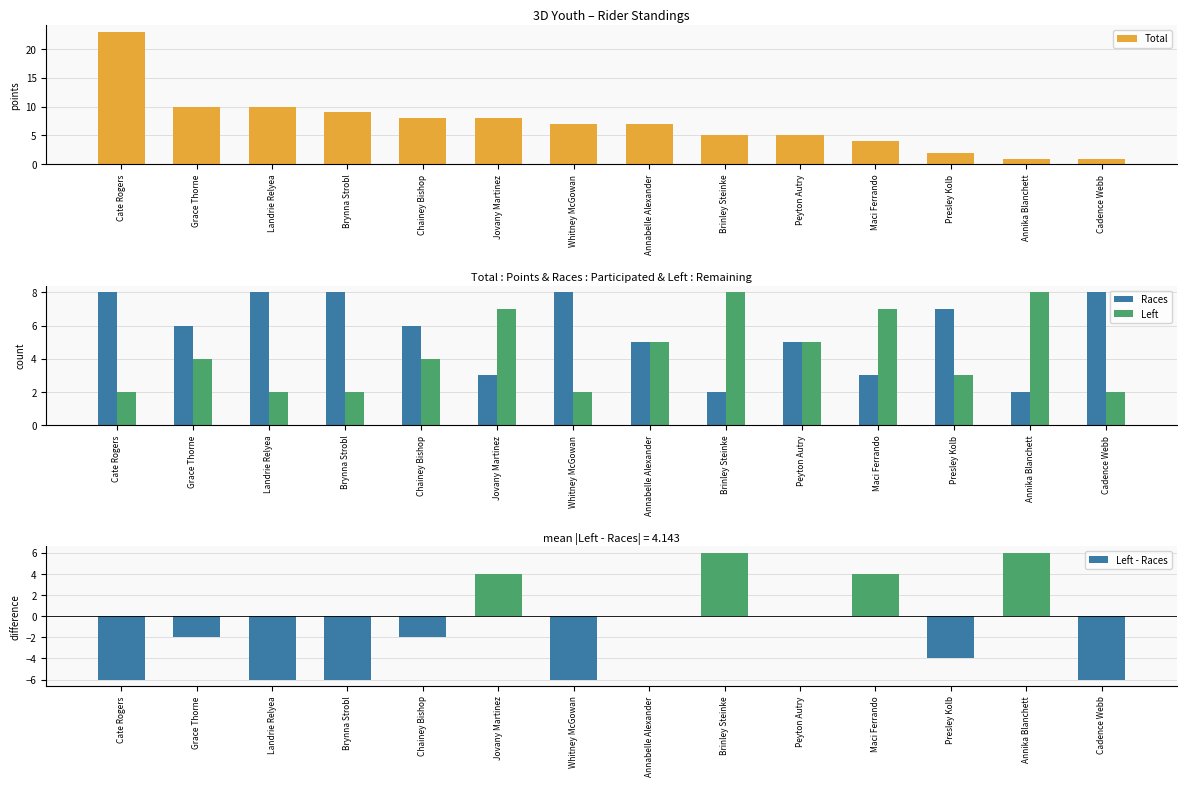

What are all the series names shown in the legend?

Total, Races, Left, Left - Races